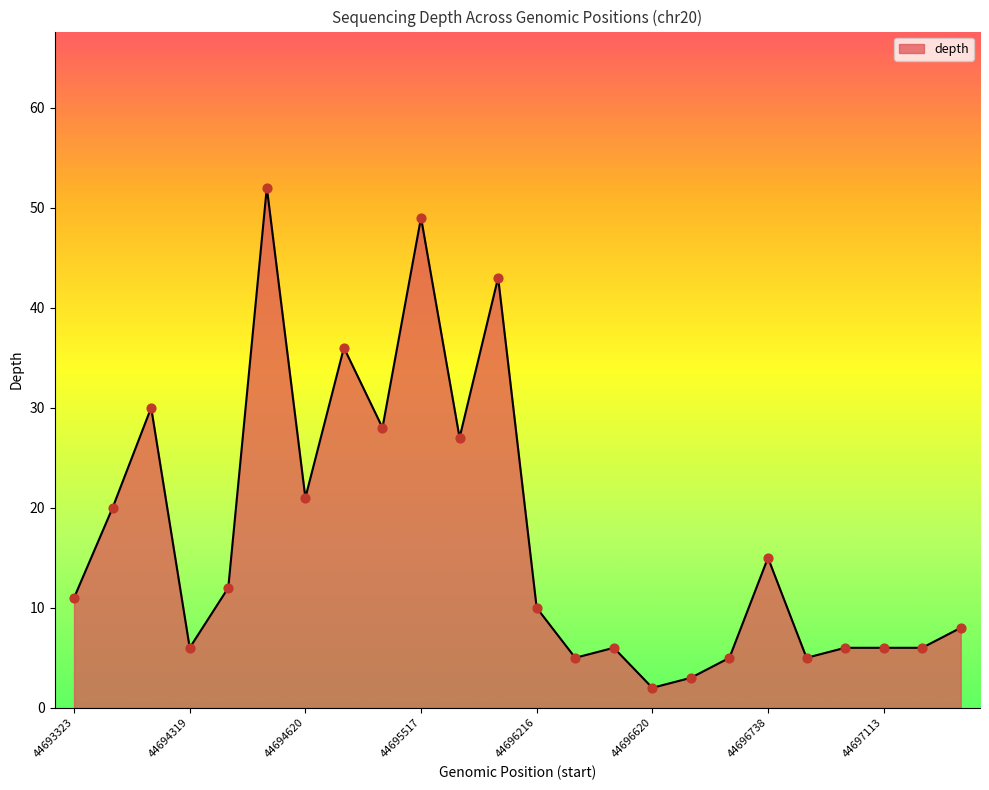

What is the difference between the maximum and minimum values?

50